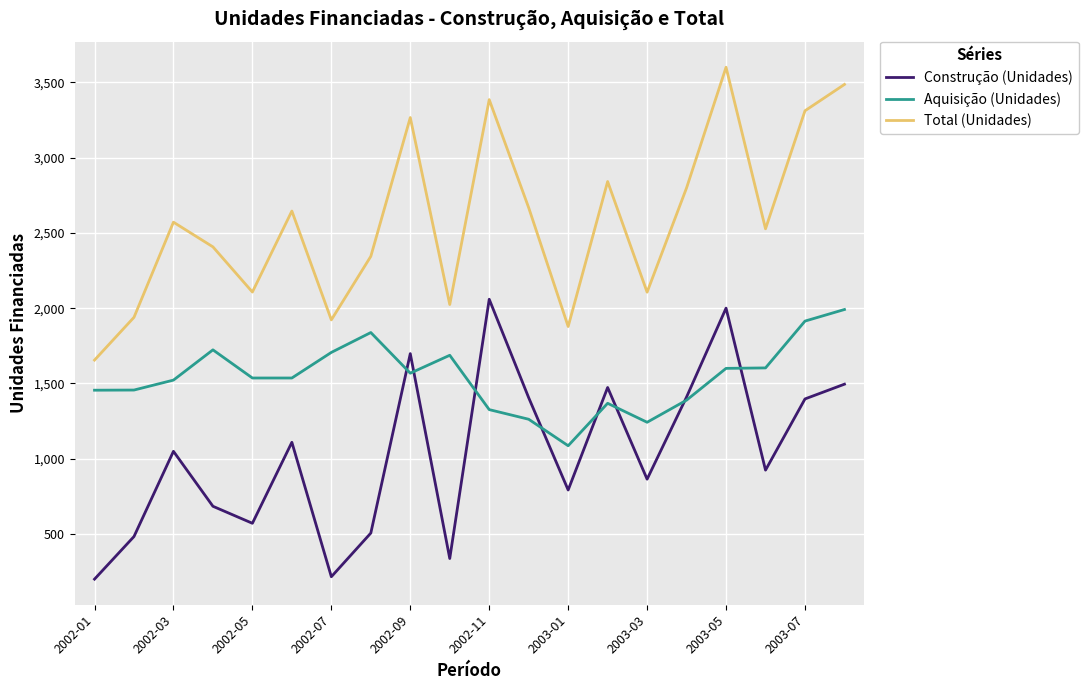

List the series in order of their overall mean, lowest first.

Construção (Unidades), Aquisição (Unidades), Total (Unidades)